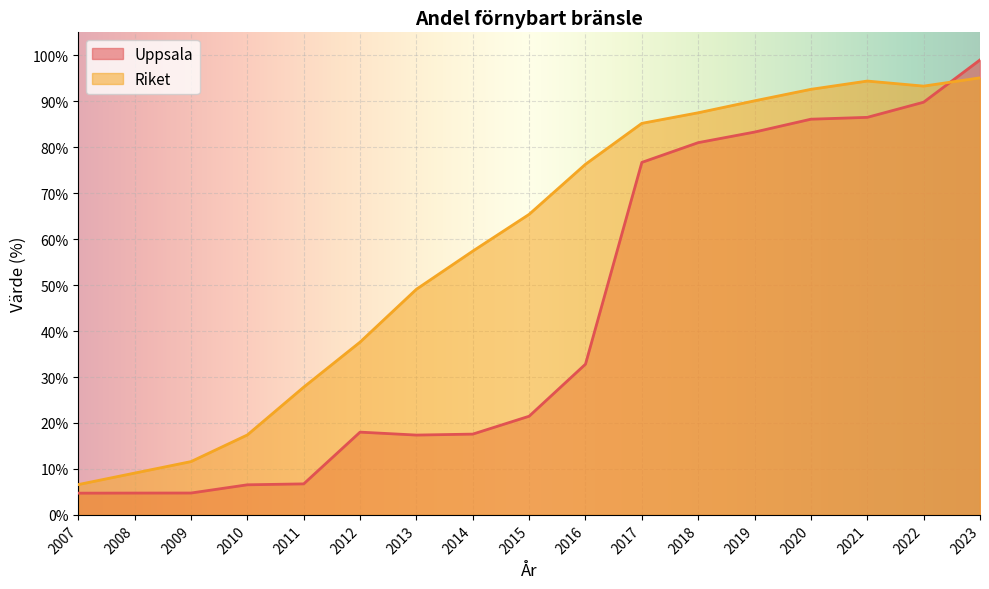

The Riket series shows 14.3 at 2011. True or false?

False